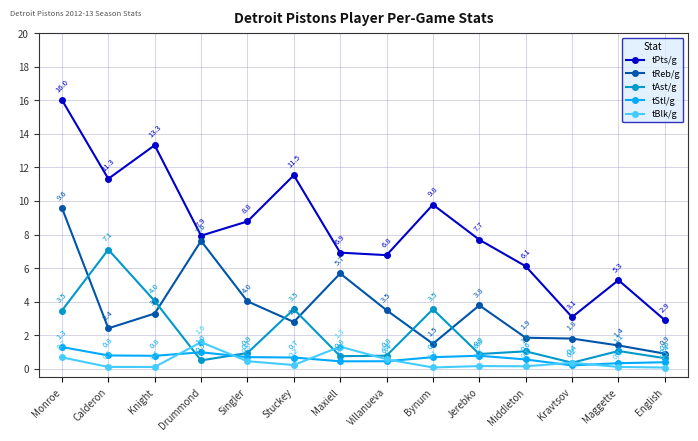

Rank the series at Maxiell from highest to lowest value.

tPts/g, tReb/g, tBlk/g, tAst/g, tStl/g